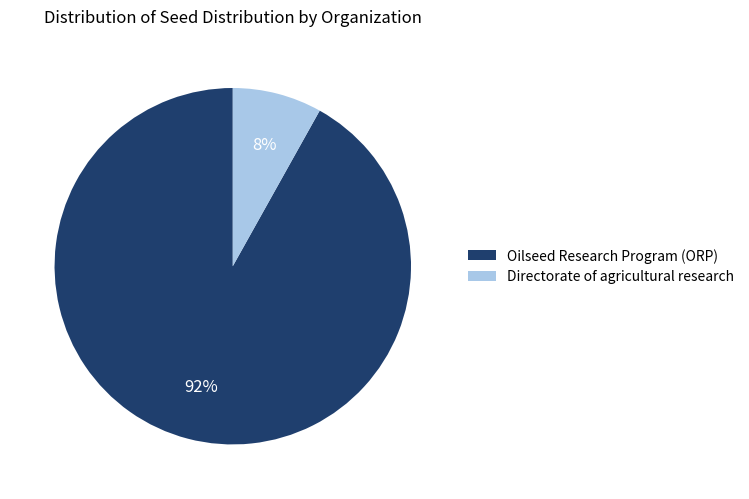

To the nearest percent, what percentage of the pie is Oilseed Research Program (ORP)?

92%